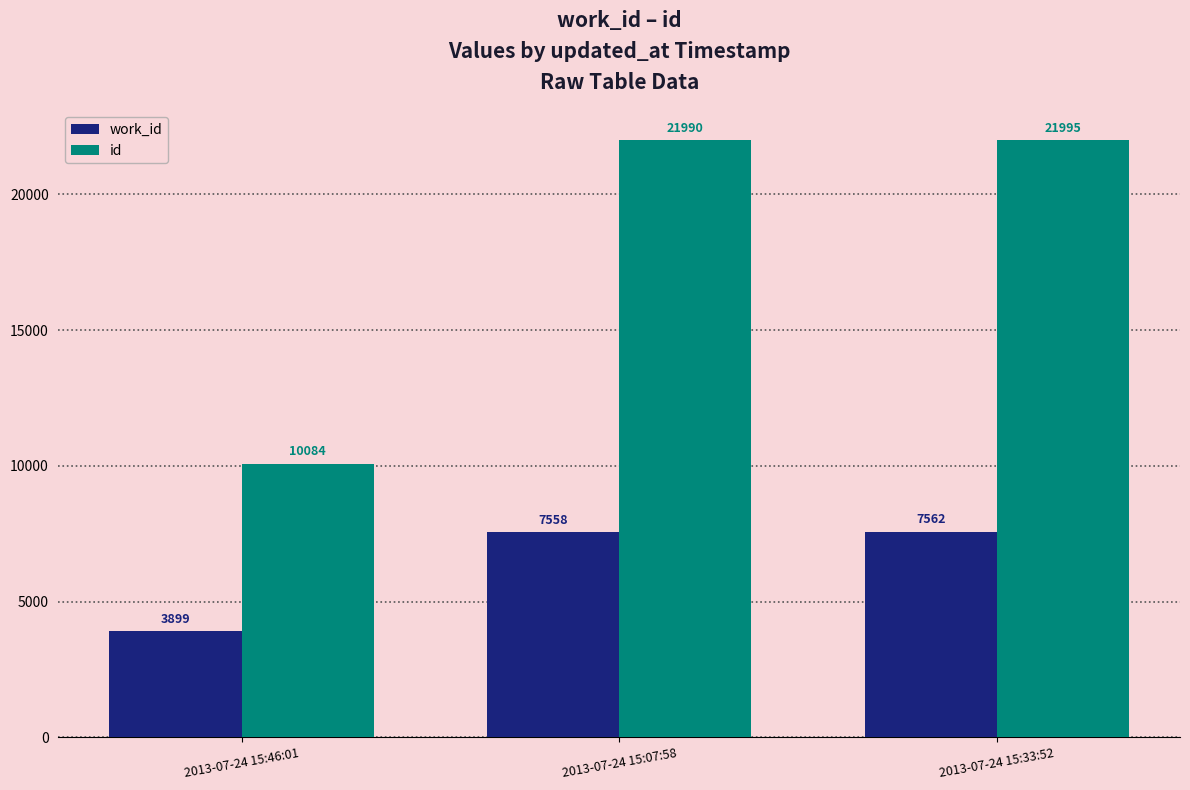

Read the id value at 2013-07-24 15:07:58, to the nearest 10.

21990